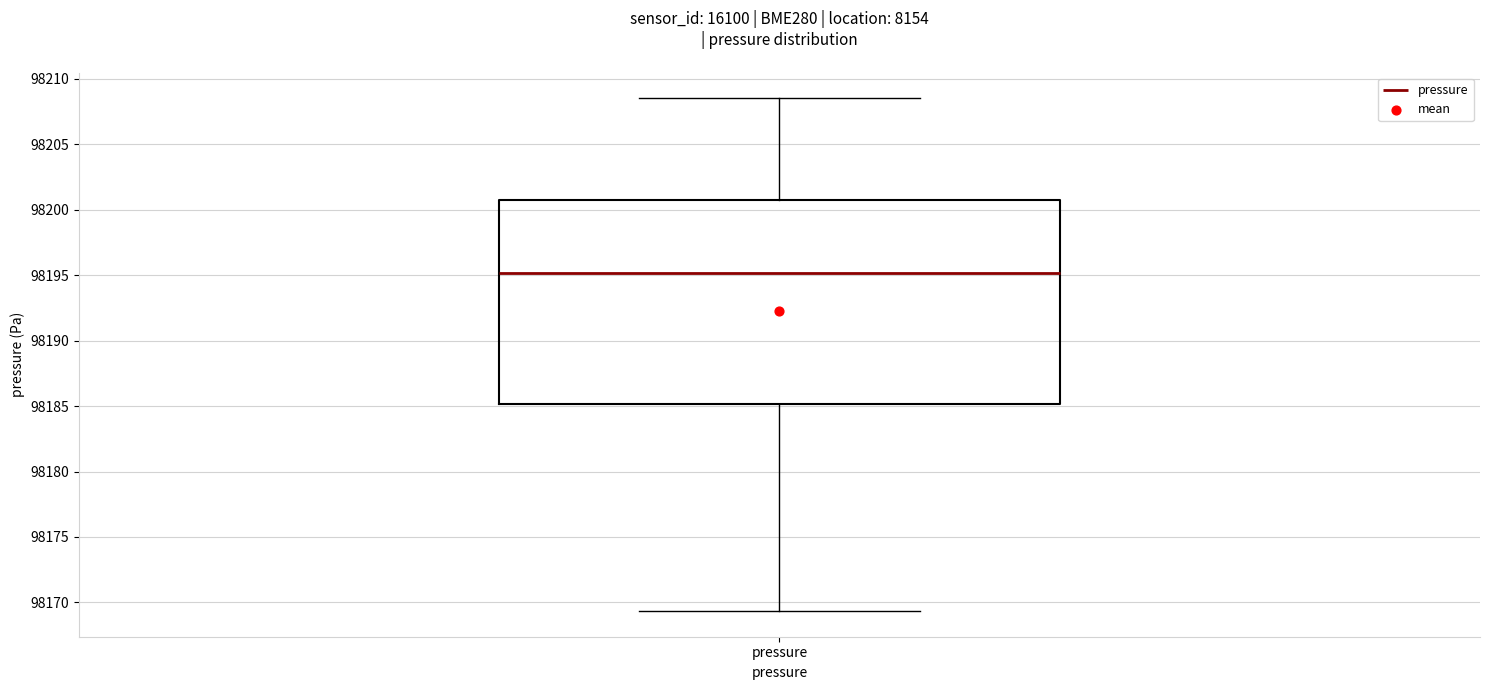

Read this box plot against the y-axis: the position of the median line, the range covered by the box, and the ends of both whiskers. The values are not printed on the chart, so give them approximately, as read against the axis.

median 98195.0, box 98185.0 to 98200.5, whiskers 98169.5 to 98208.5